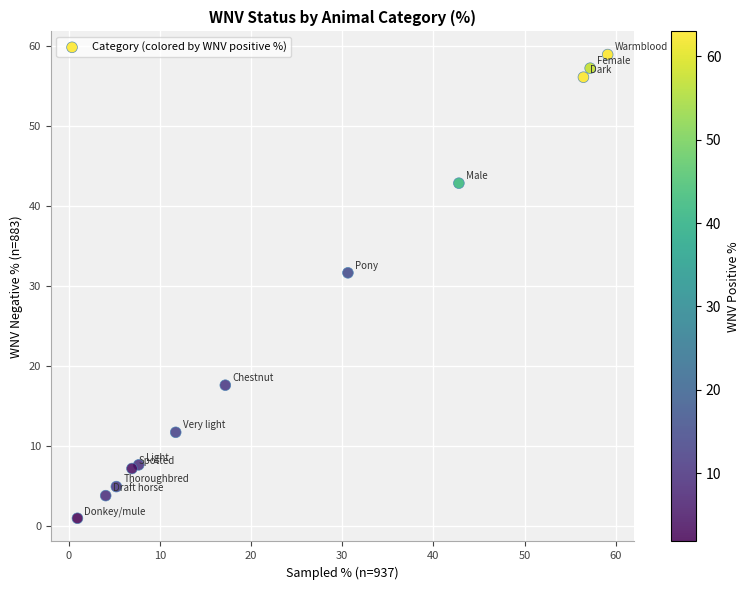

What is the average Y value?

25.0